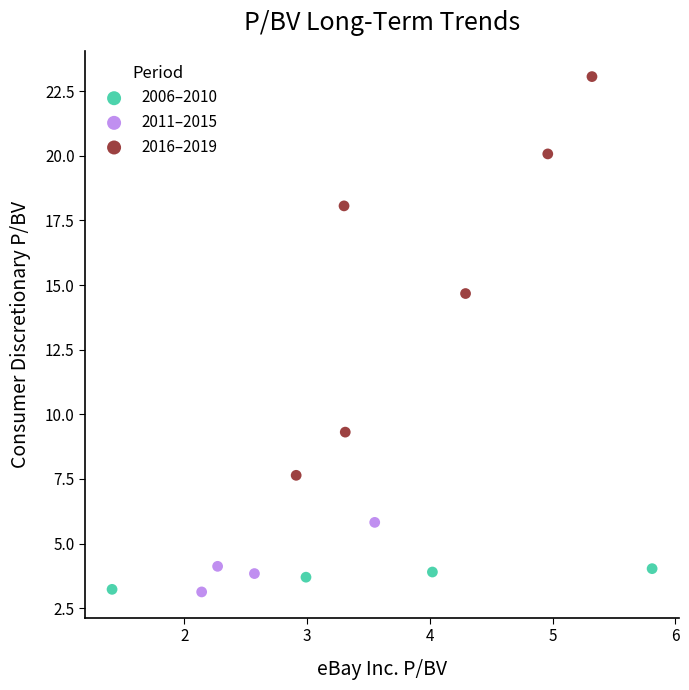

Which series contains the highest Y value?

2016–2019